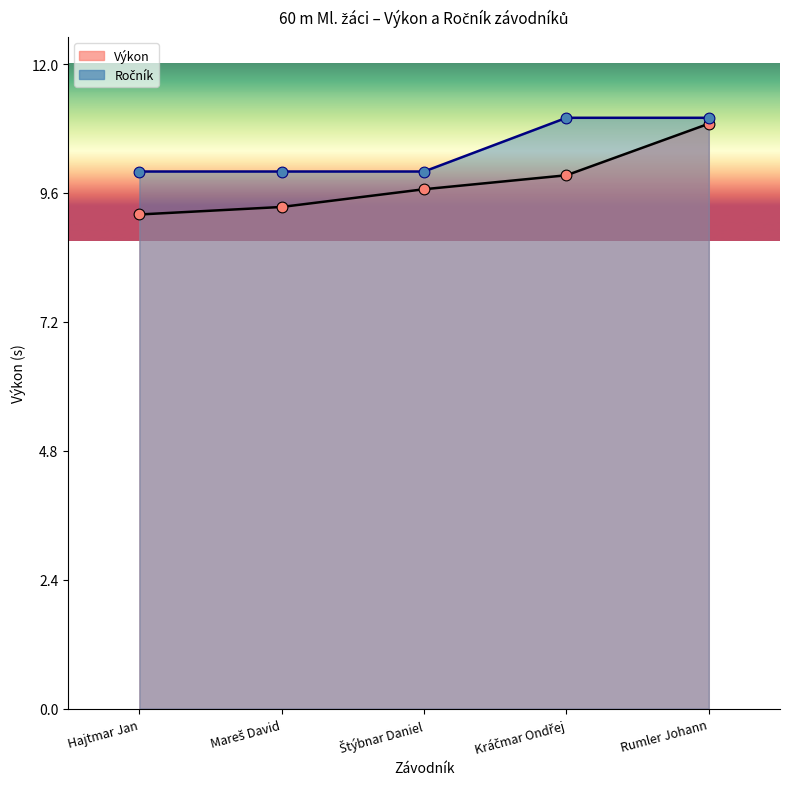

Which series reaches the minimum Y coordinate?

Výkon